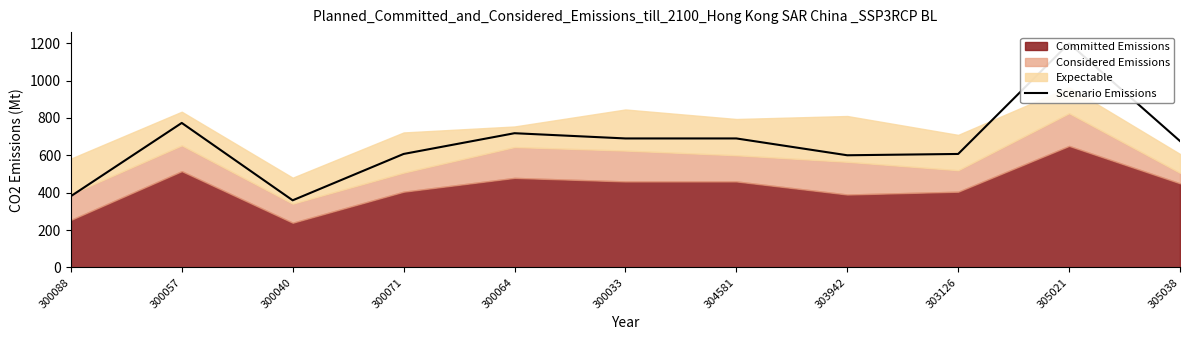

How many lines are shown in the chart?

1